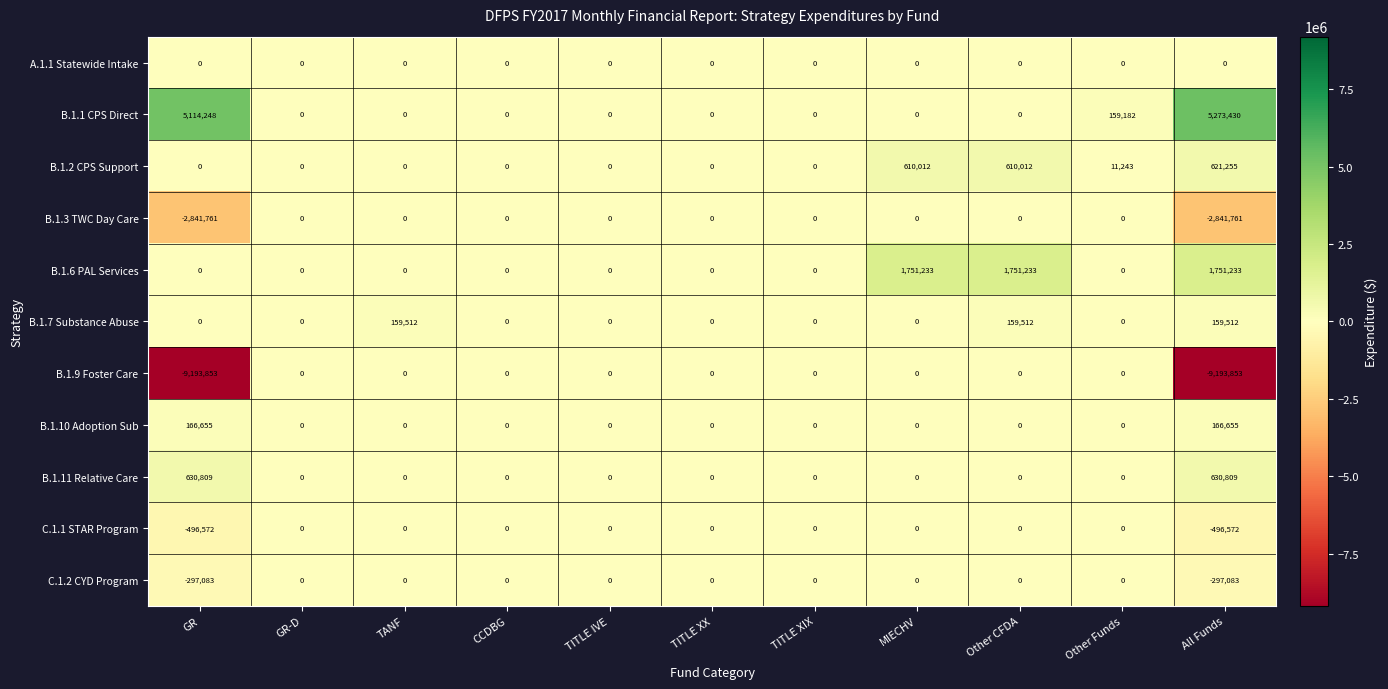

Which series has the widest spread of values?

B.1.9 Foster Care